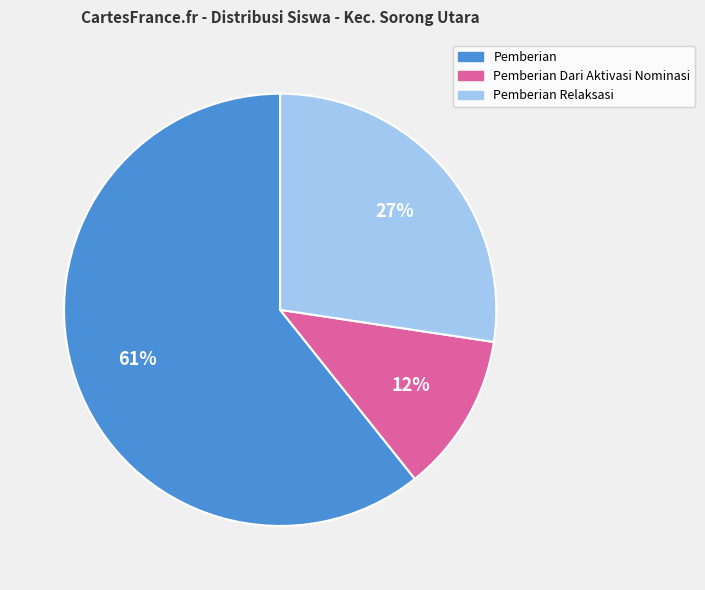

To the nearest percent, what is the average slice percentage?

33%